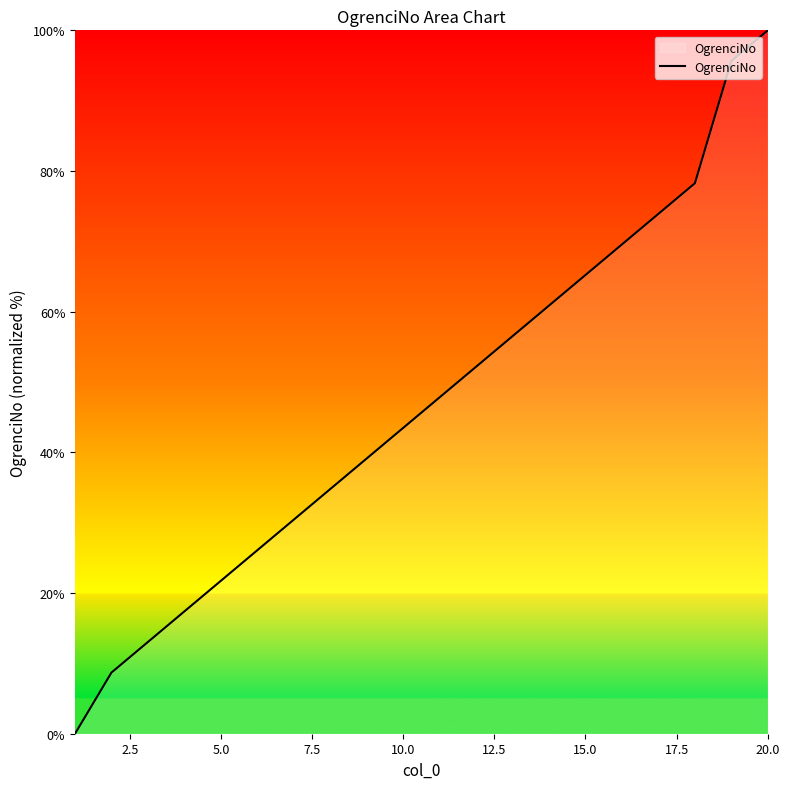

What is the difference between the maximum and minimum values?

100.0